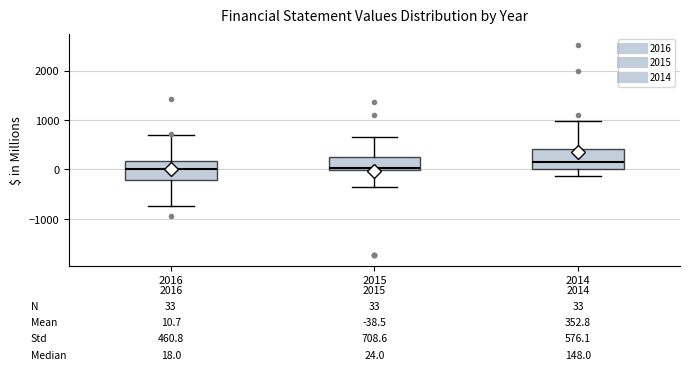

Which box has the highest median line?

2014